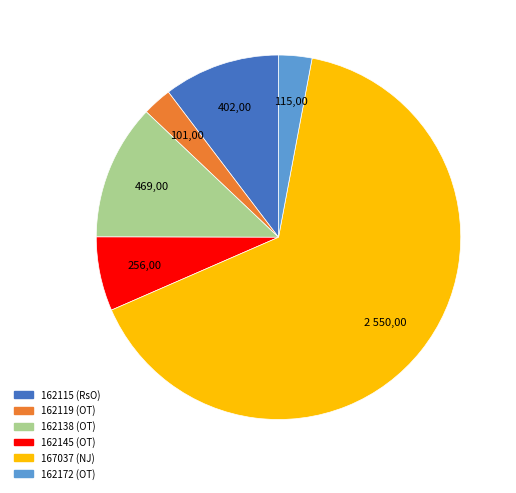

Is the sum of 162115 (RsO) and 162119 (OT) greater than half?

No